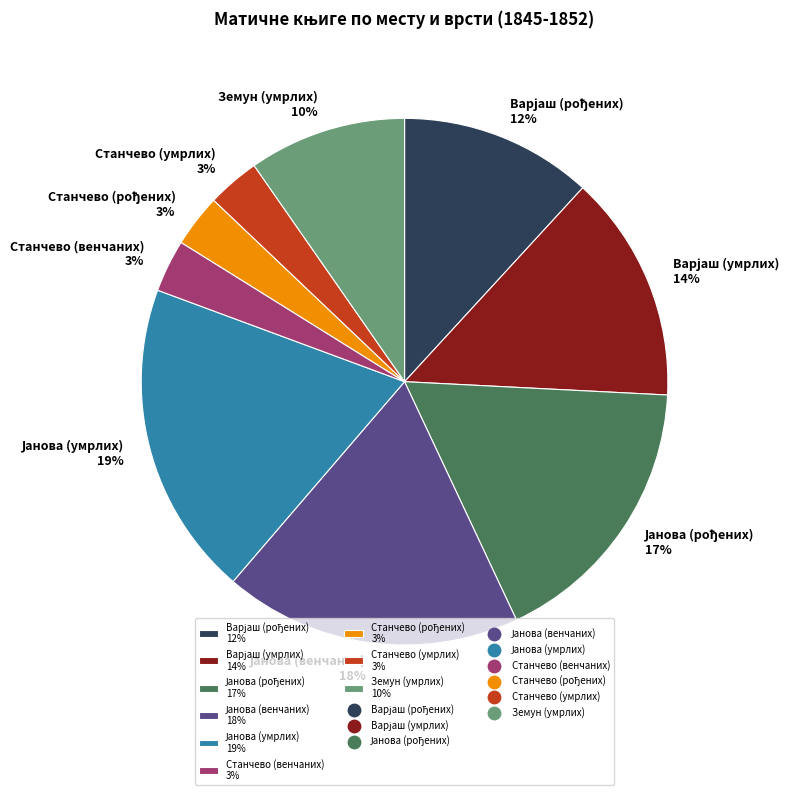

True or false: Земун (умрлих) 10% accounts for 15% of the total.

False